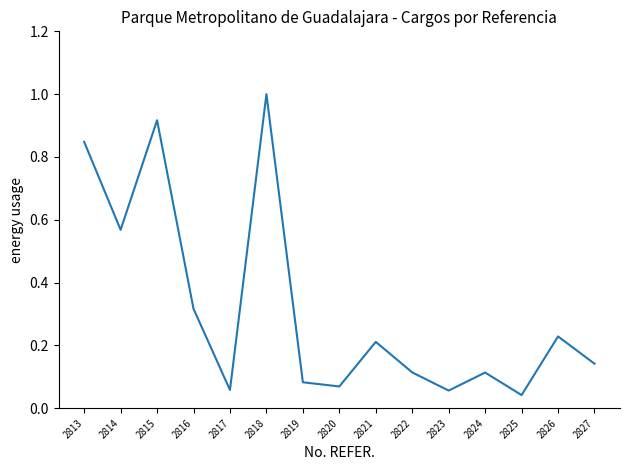

True or false: the data has more than 0 interior local peaks.

True